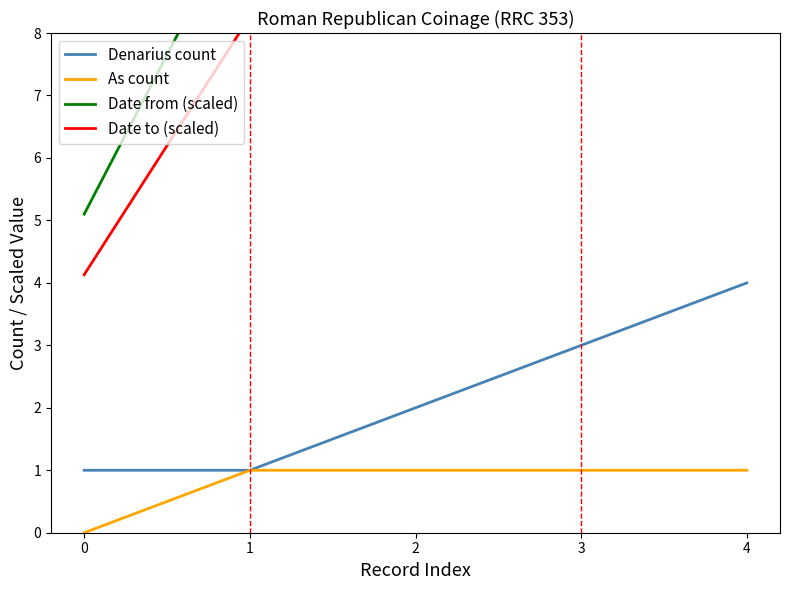

Reading right to left, transcribe all the data shown in this chart.

Denarius count: 4=4.0	3=3.0	2=2.0	1=1.0	0=1.0
As count: 4=1.0	3=1.0	2=1.0	1=1.0	0=0.0
Date from (scaled): 4=25.5	3=20.4	2=15.3	1=10.2	0=5.1
Date to (scaled): 4=20.7	3=16.5	2=12.4	1=8.3	0=4.1